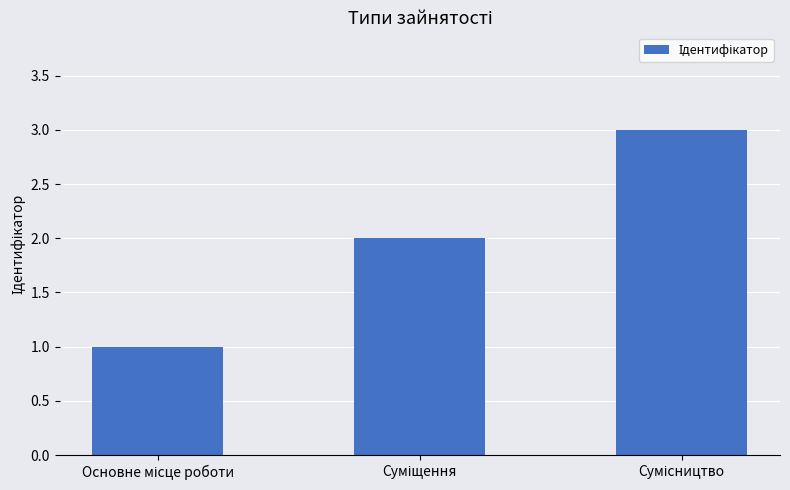

What is the maximum value shown in the chart?

3